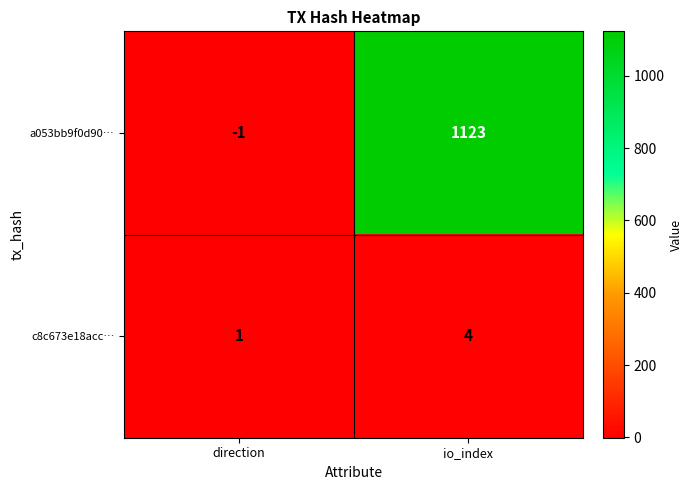

At which label is a053bb9f0d90… closest to 561?

direction